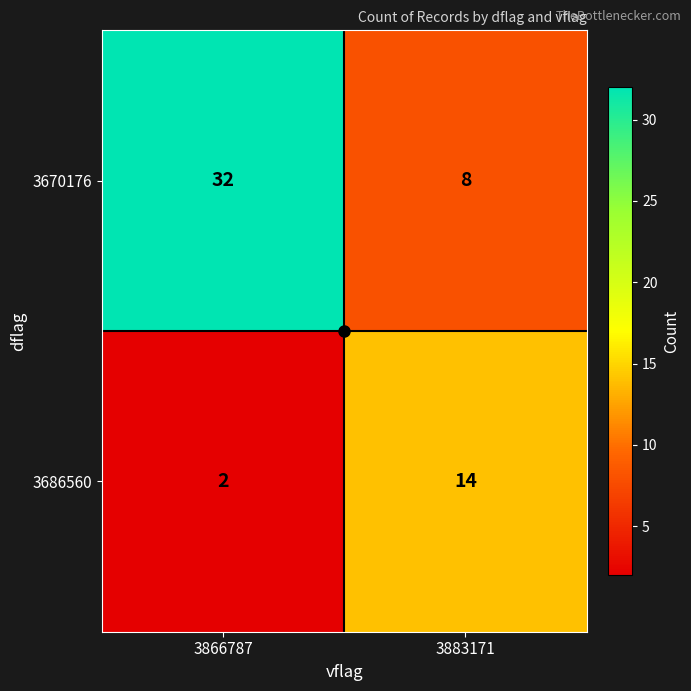

What is the maximum value for 3670176?

32